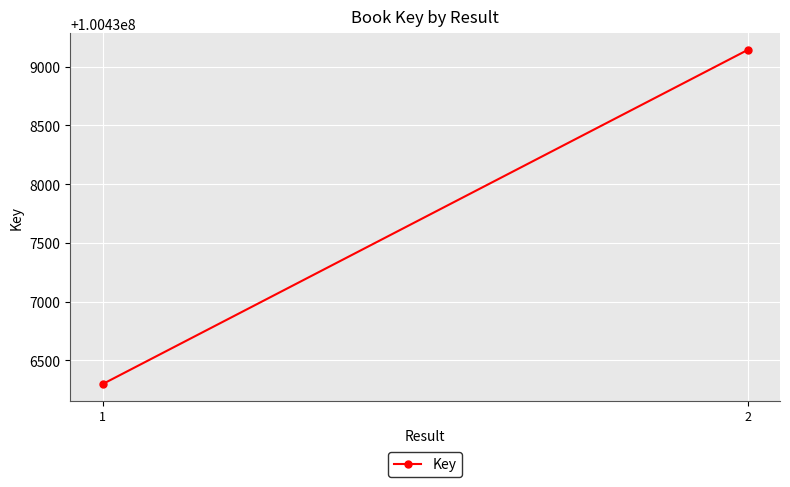

Approximately how many times larger is the value at 2 compared to 1?

1.0